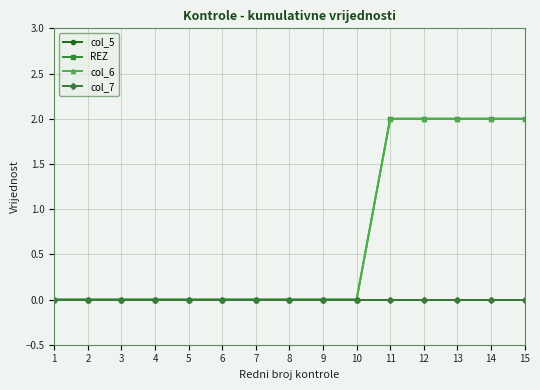

The value of REZ at 12 is 1. True or false?

False